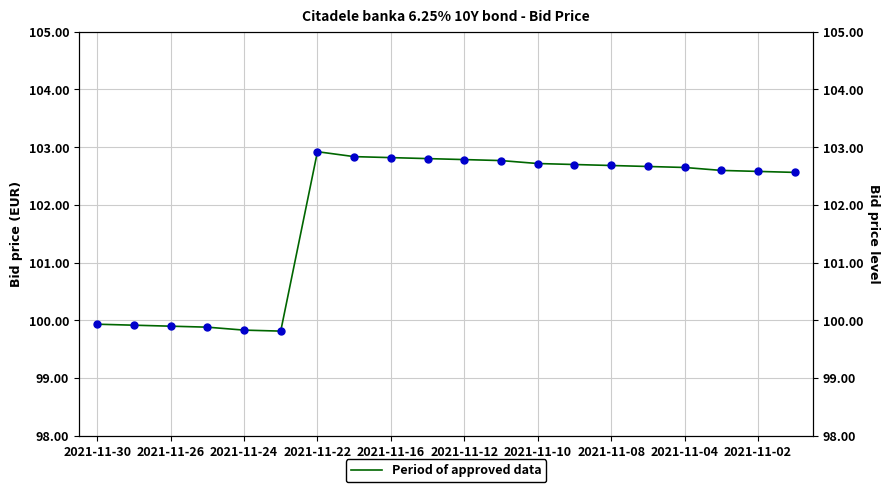

How many points are higher than both their immediate neighbors (excluding endpoints)?

1